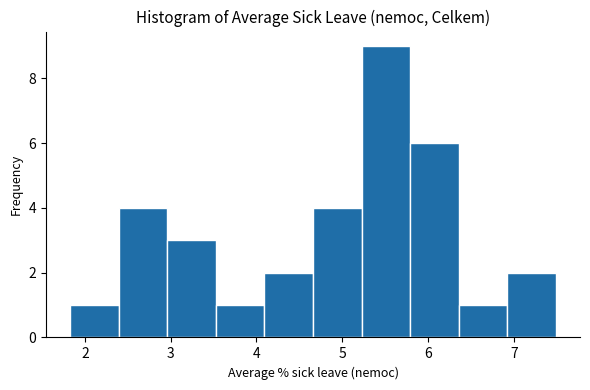

What is the height of the bar covering 3.5 to 4.1 on the x-axis? Neither the bar edges nor the heights are printed on the chart, so give them approximately, as read against the axes.

1